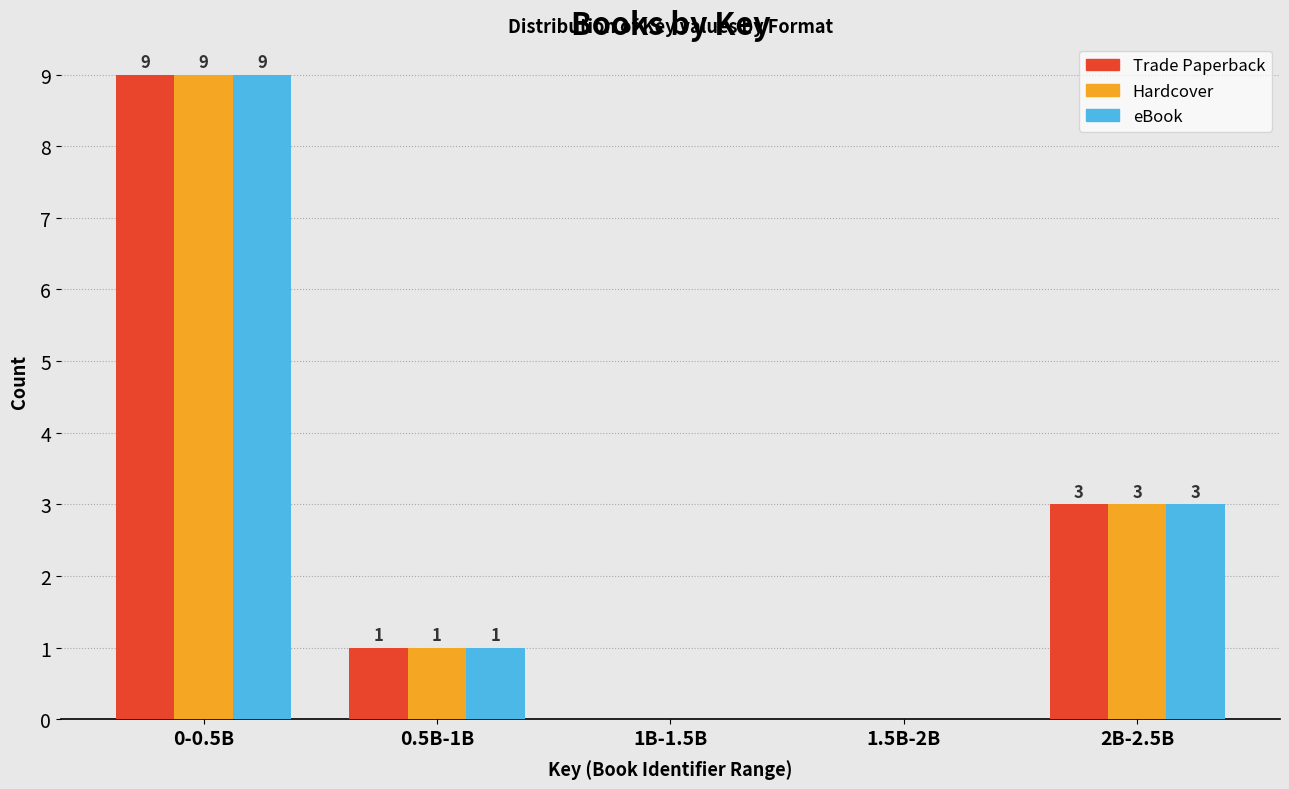

Reading left to right, what are all the values shown in this chart?

Trade Paperback: 0-0.5B=9	0.5B-1B=1	1B-1.5B=0	1.5B-2B=0	2B-2.5B=3
Hardcover: 0-0.5B=9	0.5B-1B=1	1B-1.5B=0	1.5B-2B=0	2B-2.5B=3
eBook: 0-0.5B=9	0.5B-1B=1	1B-1.5B=0	1.5B-2B=0	2B-2.5B=3